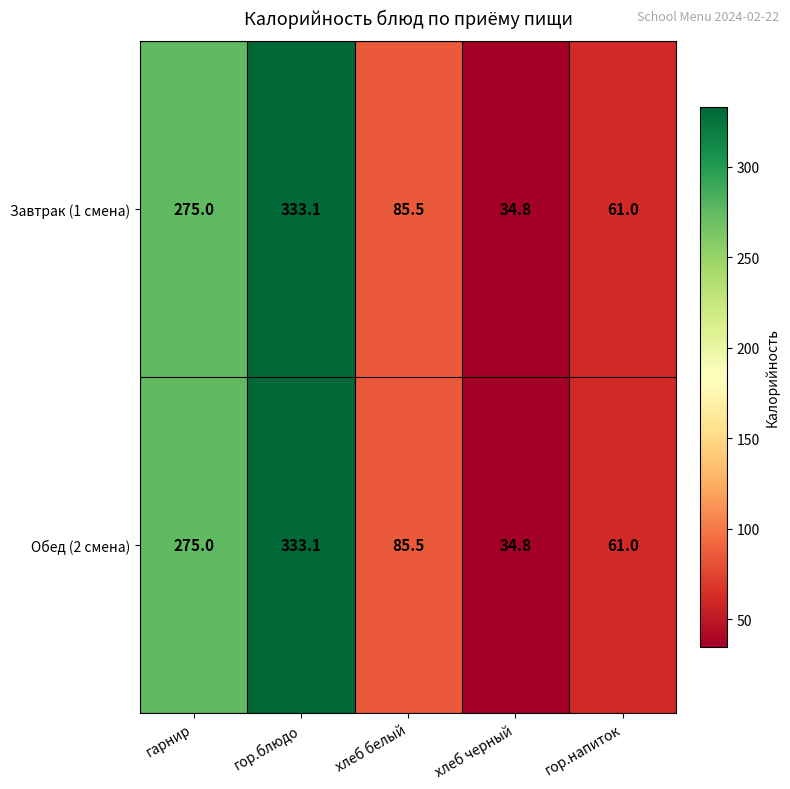

What is the total value across all series at хлеб черный?

69.6